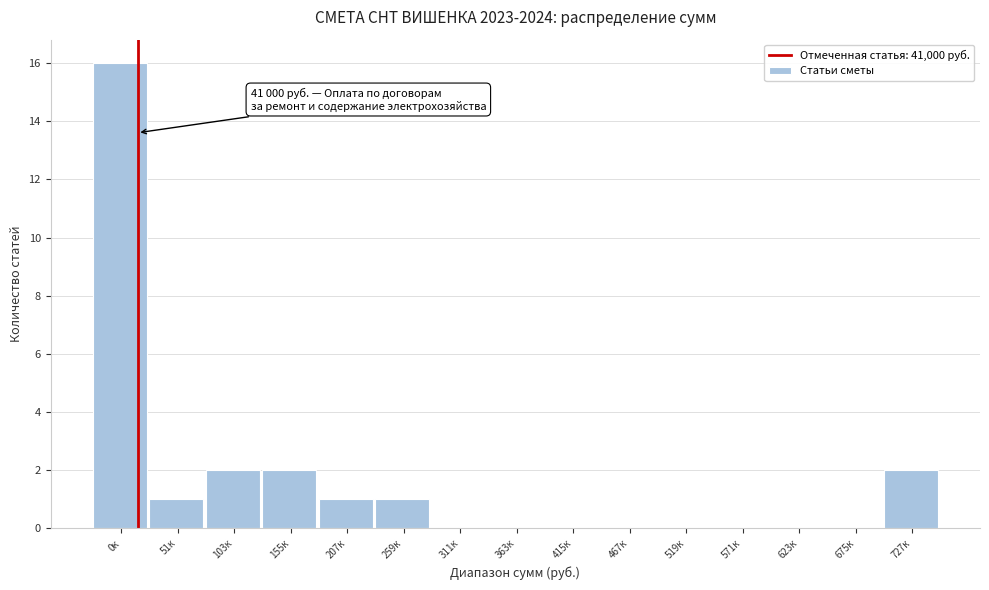

Reading left to right, transcribe all the data shown in this chart.

0к=16	51к=1	103к=2	155к=2	207к=1	259к=1	311к=0	363к=0	415к=0	467к=0	519к=0	571к=0	623к=0	675к=0	727к=2